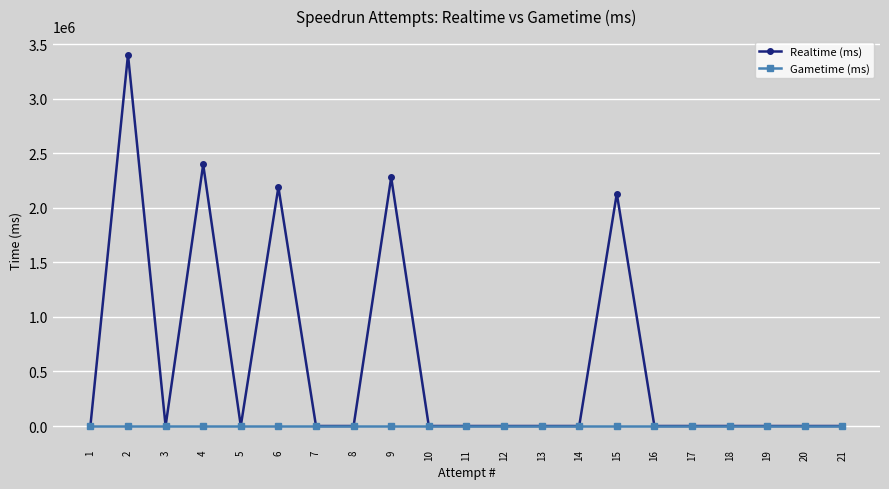

Reading left to right, extract all data points from this chart.

Realtime (ms): 1=0	2=3405268	3=0	4=2398416	5=0	6=2190873	7=0	8=0	9=2279949	10=0	11=0	12=0	13=0	14=0	15=2131527	16=0	17=0	18=0	19=0	20=0	21=0
Gametime (ms): 1=0	2=0	3=0	4=0	5=0	6=0	7=0	8=0	9=0	10=0	11=0	12=0	13=0	14=0	15=0	16=0	17=0	18=0	19=0	20=0	21=0